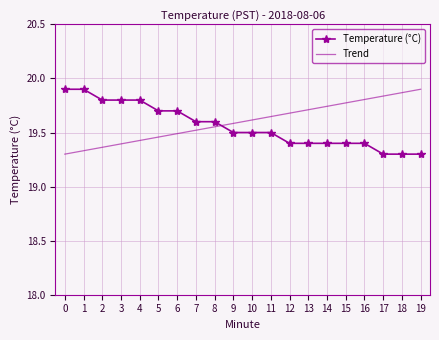

What is the difference between the Temperature (°C) values at 0 and 19?

0.6